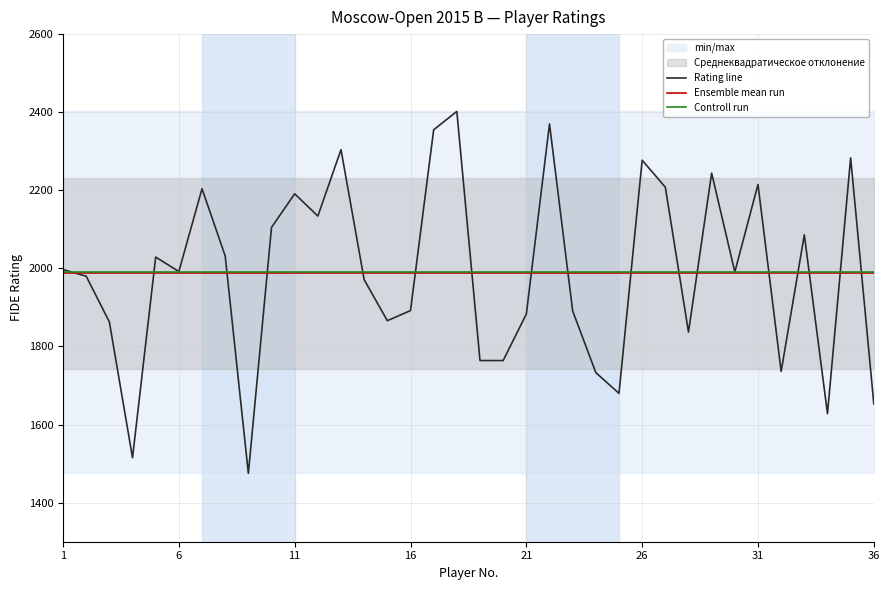

Count the number of data series in this chart.

3